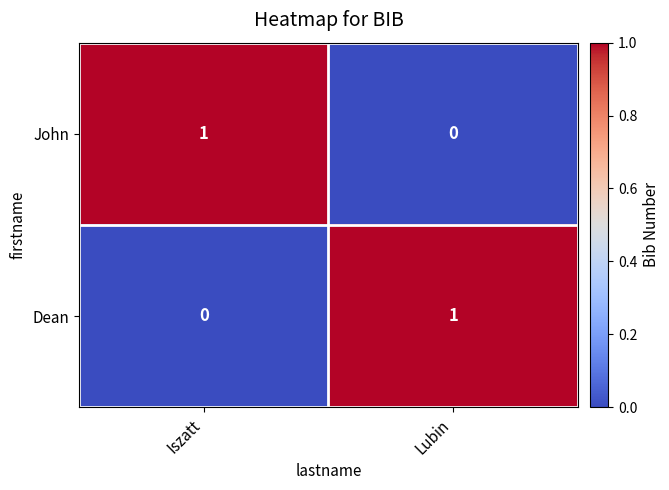

Is it true that Dean equals 0 at Iszatt?

True